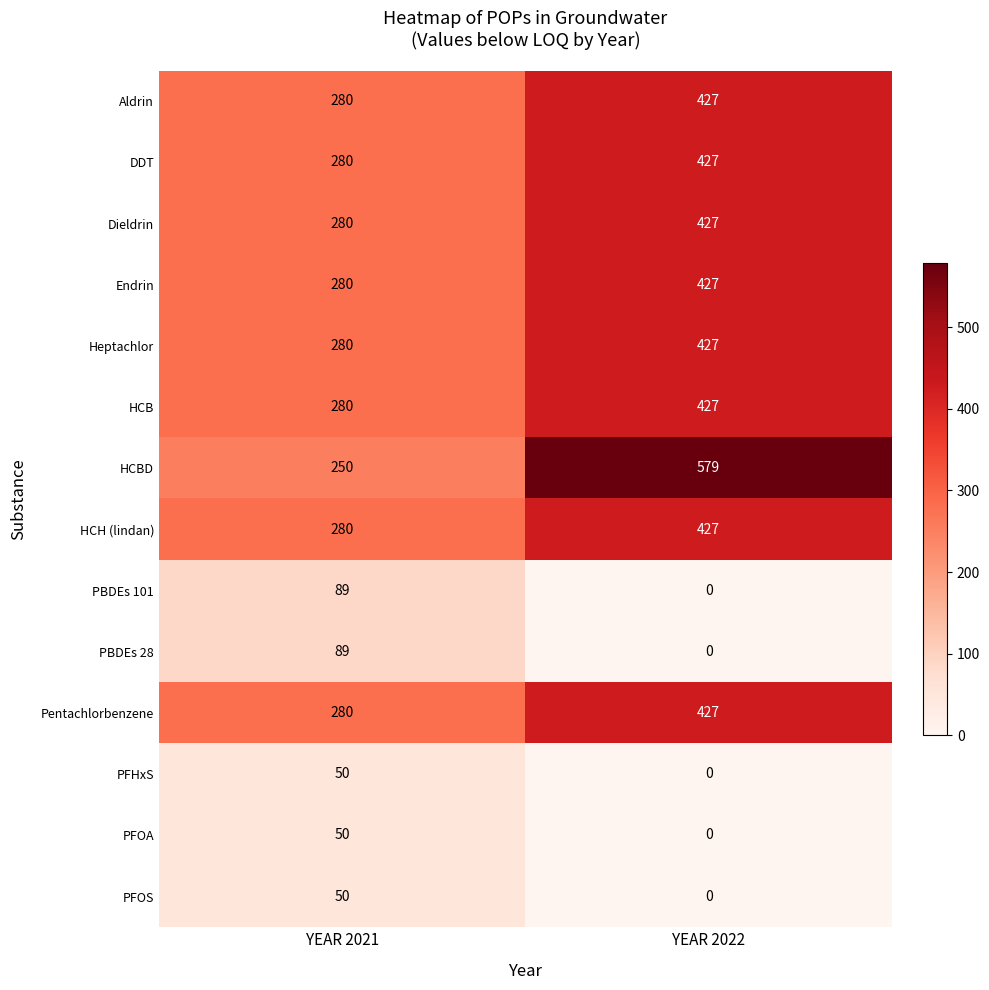

Is it true that PBDEs 101 equals 150 at YEAR 2021?

False